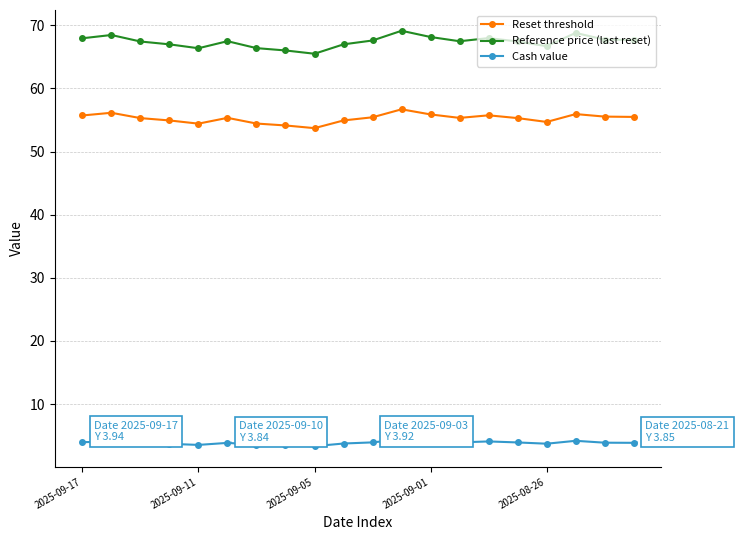

At how many categories does at least one series exceed 29?

20